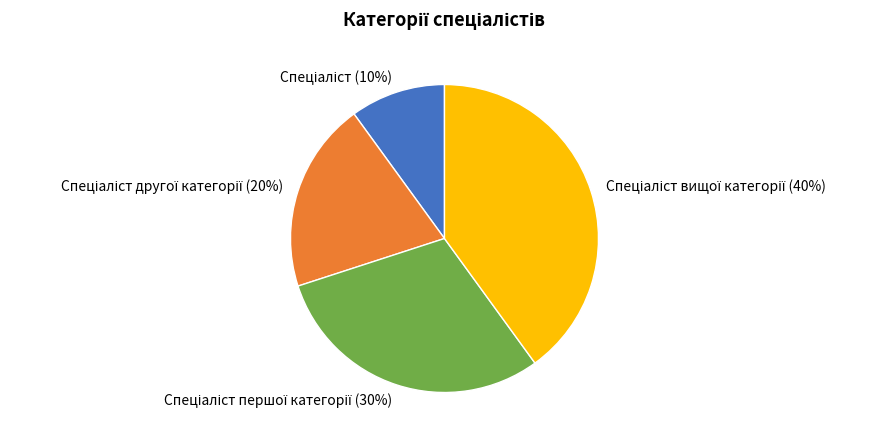

Does any single category account for the majority?

No